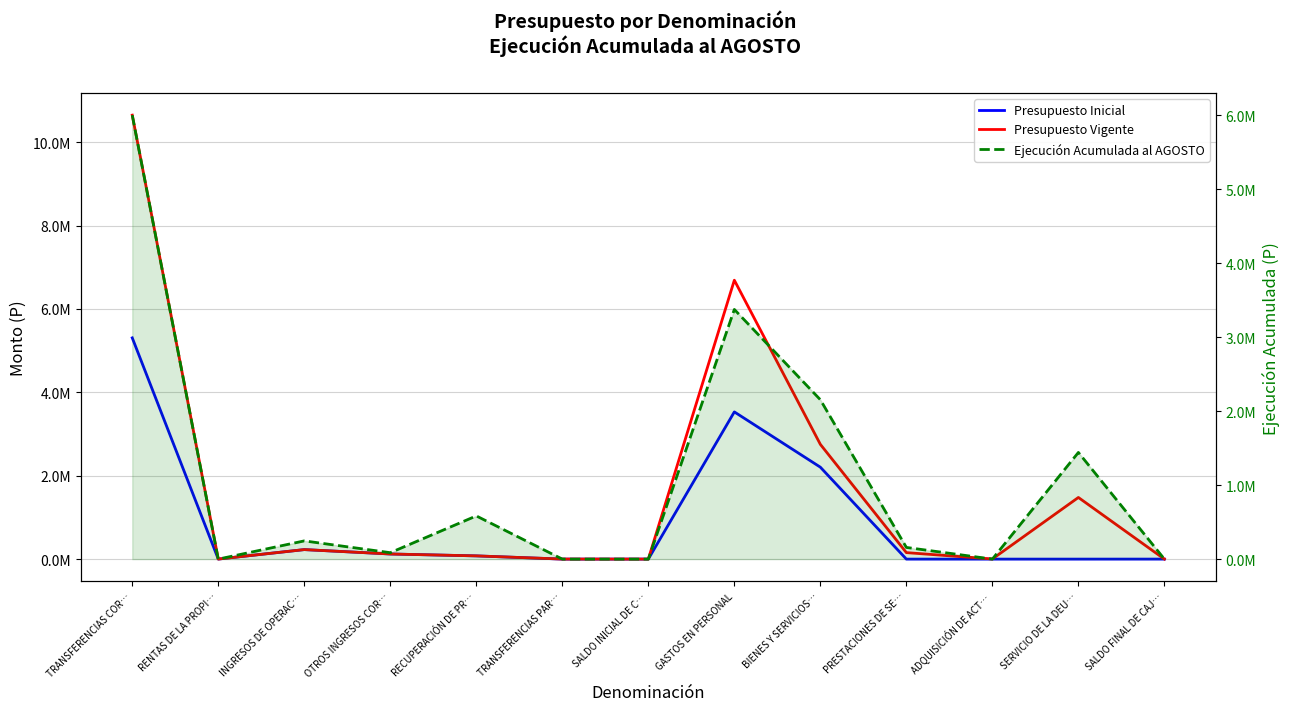

Between GASTOS EN PERSONAL and SERVICIO DE LA DEU…, which series saw the biggest shift?

Presupuesto Vigente